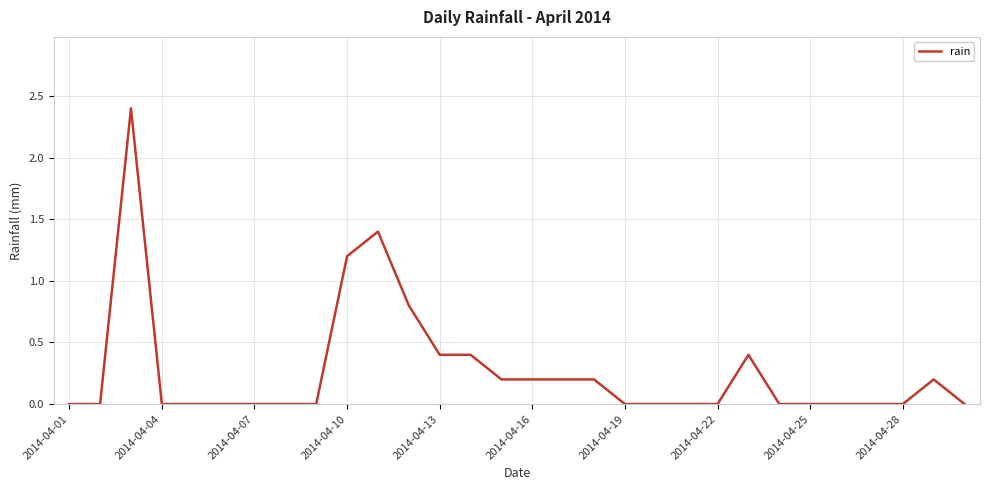

How many lines are shown in the chart?

1